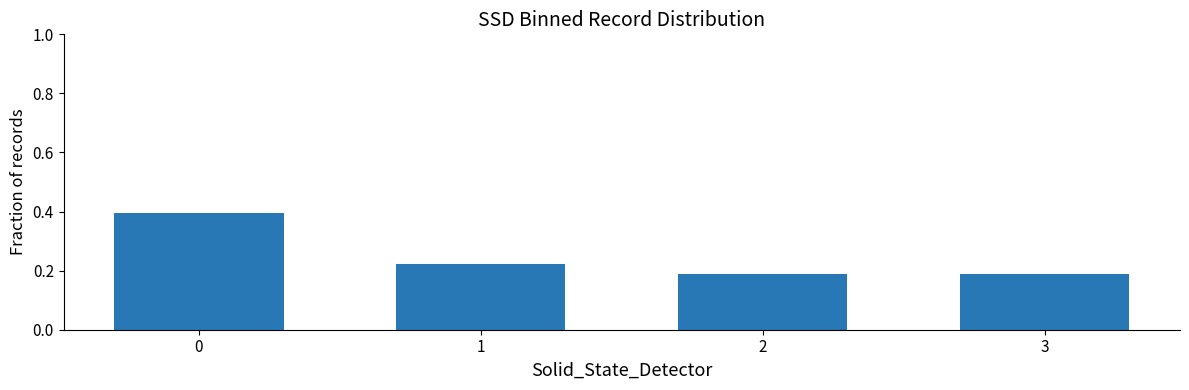

True or false: the data shows 0.0 at 3.

False